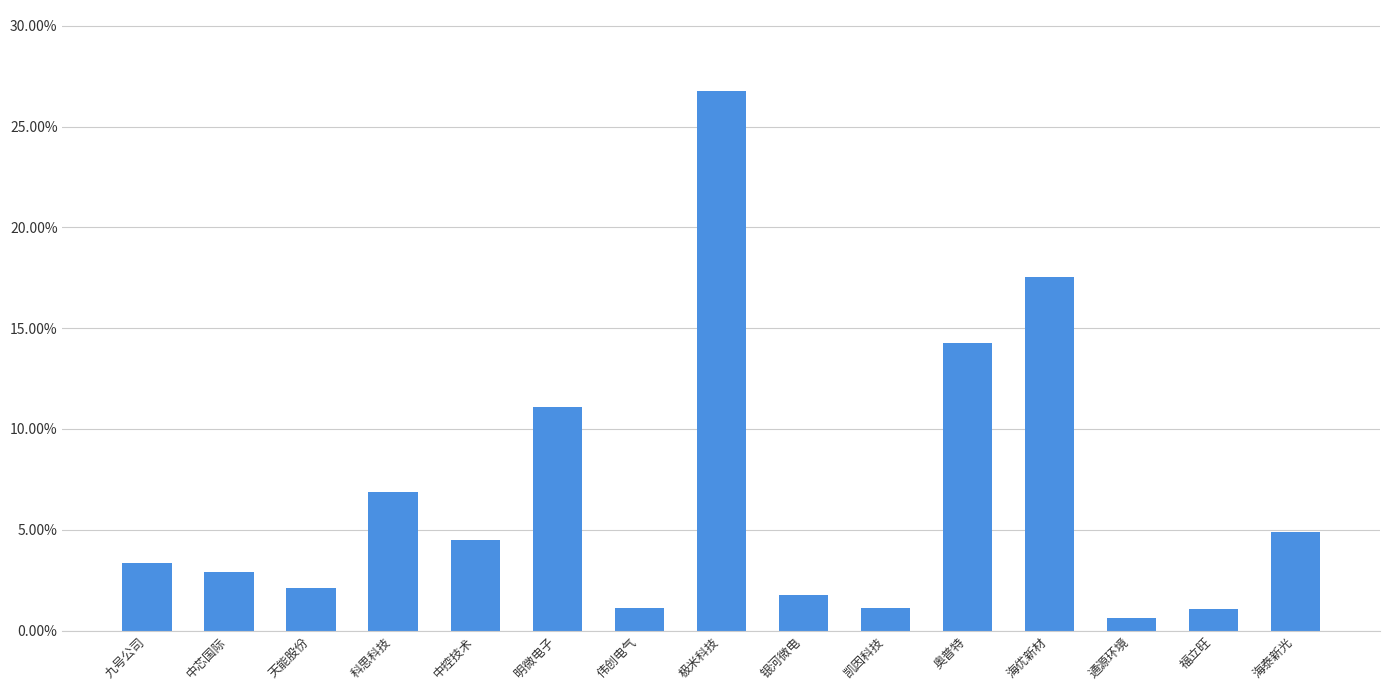

Between 银河微电 and 福立旺, which is larger?

银河微电